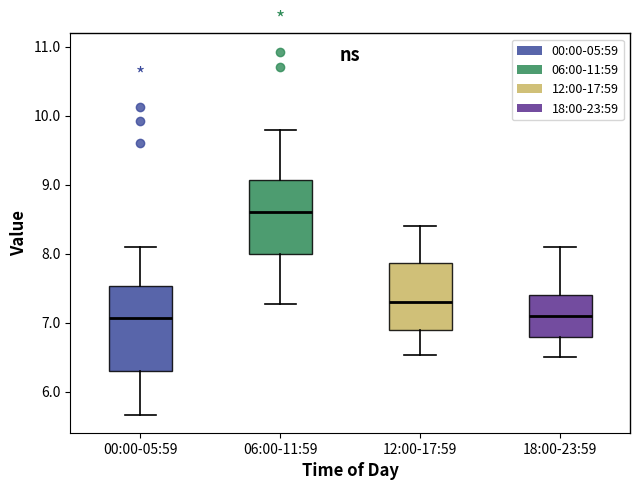

Comparing the boxes themselves (not the whiskers), which one is the tallest?

00:00-05:59